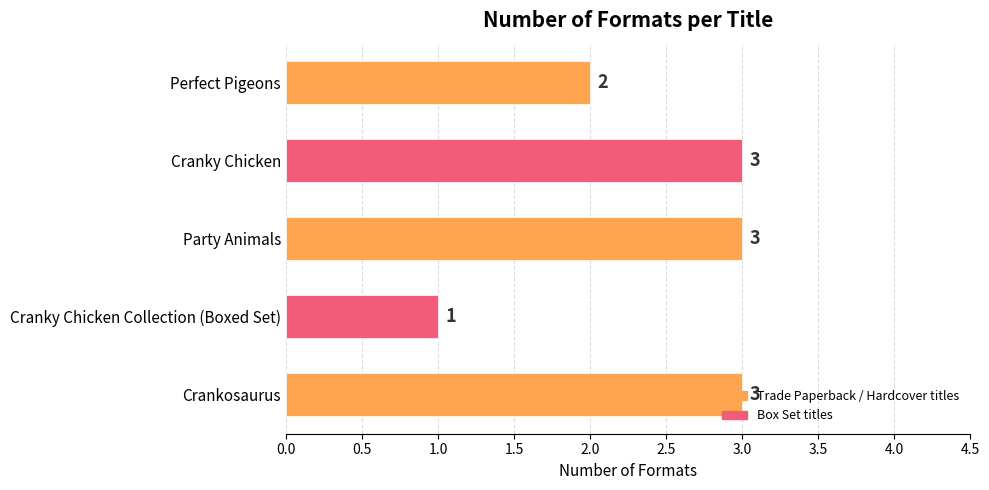

What is the minimum value shown in the chart?

1